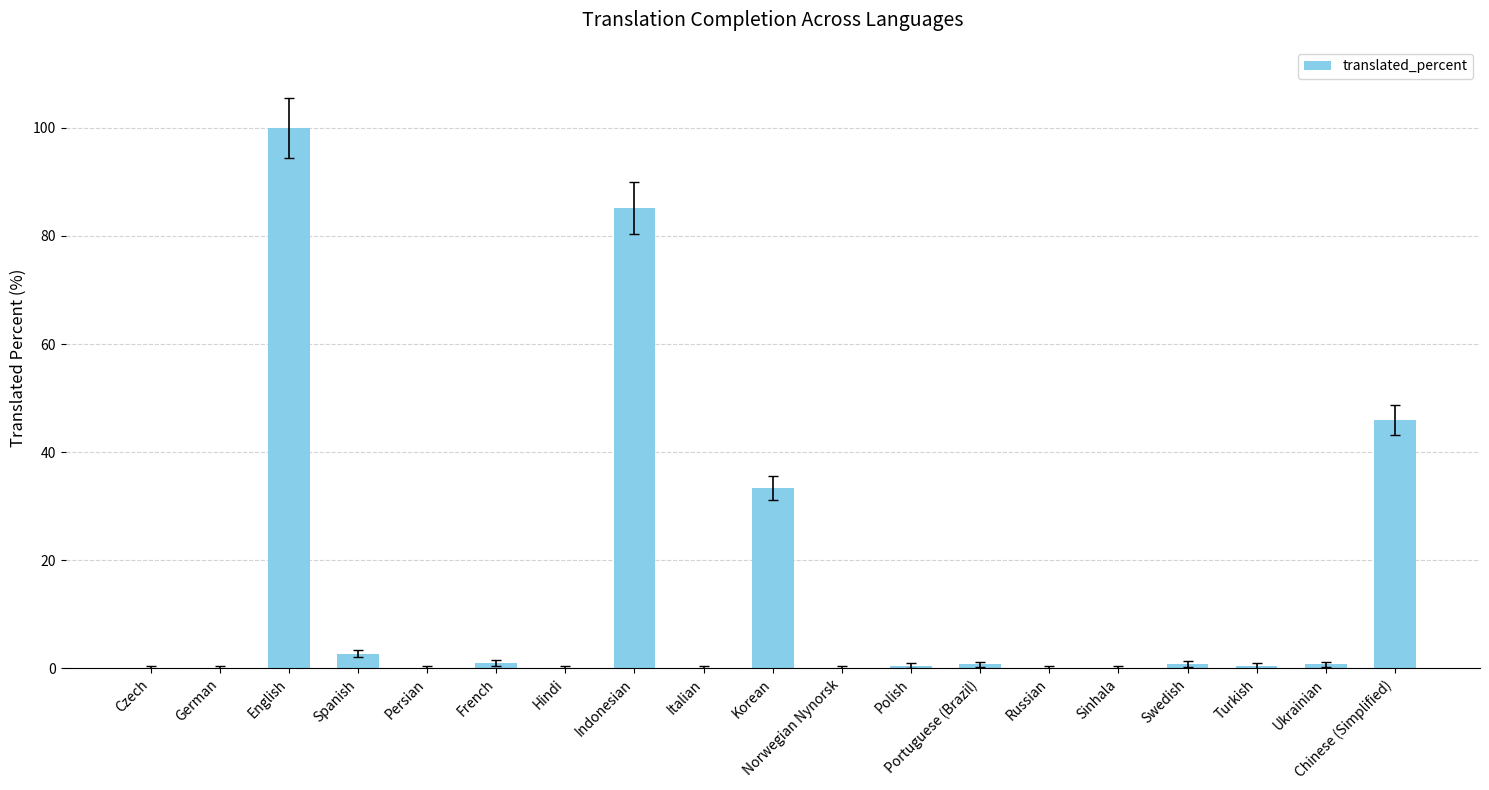

What is the approximate value at Indonesian?

85.2